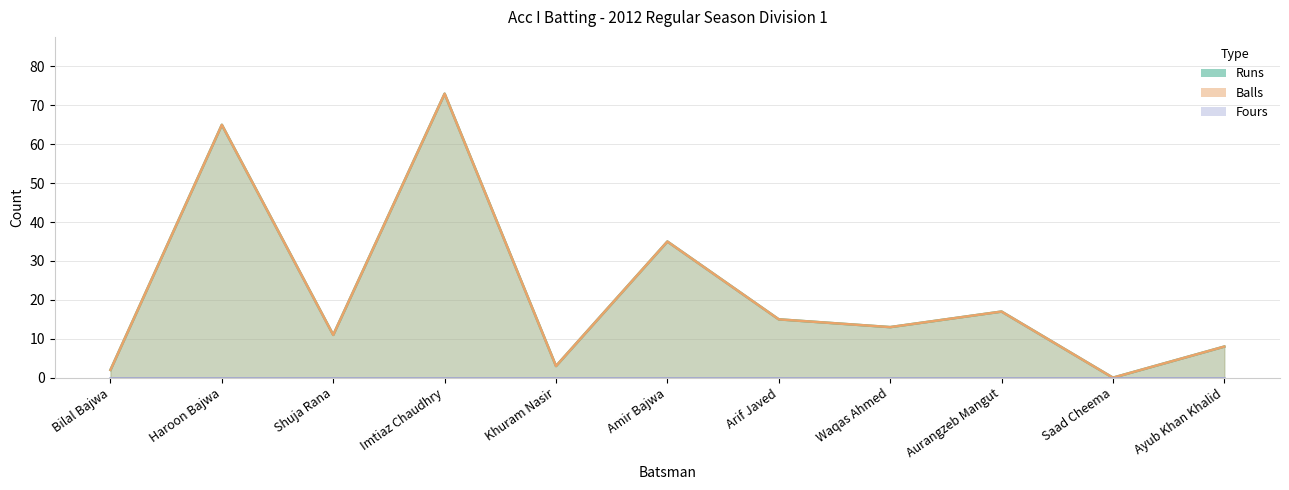

How many positive values does the Balls series have?

10